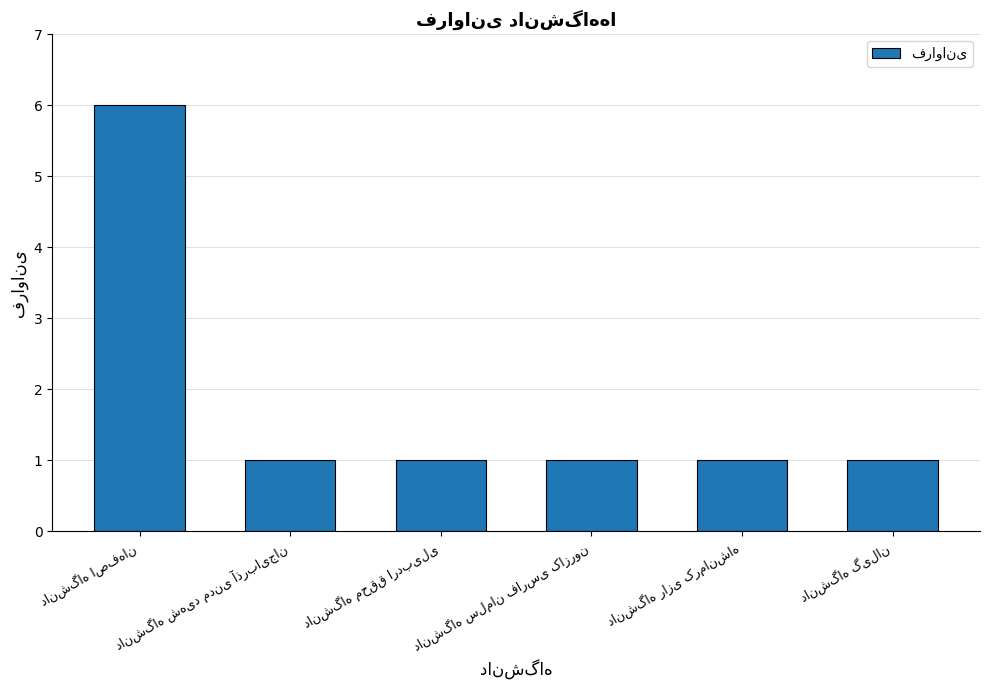

What is the difference between the maximum and minimum values?

5